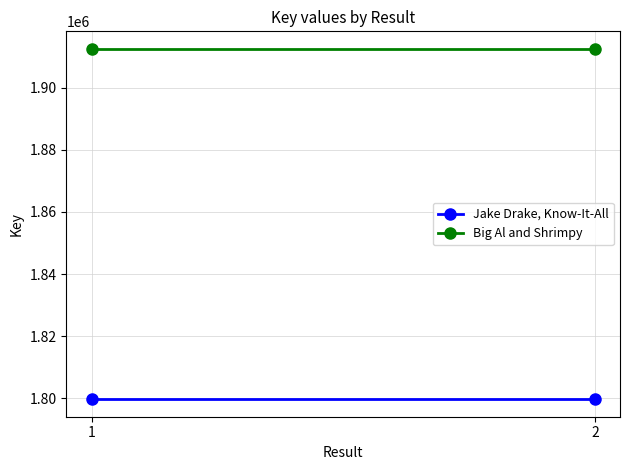

Between 2 and 1, which is larger?

2